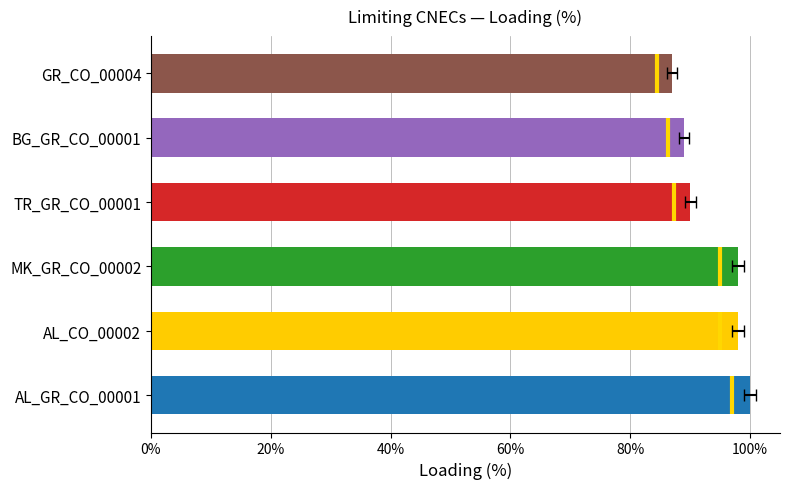

Are the bars grouped side by side (vs. stacked)?

No